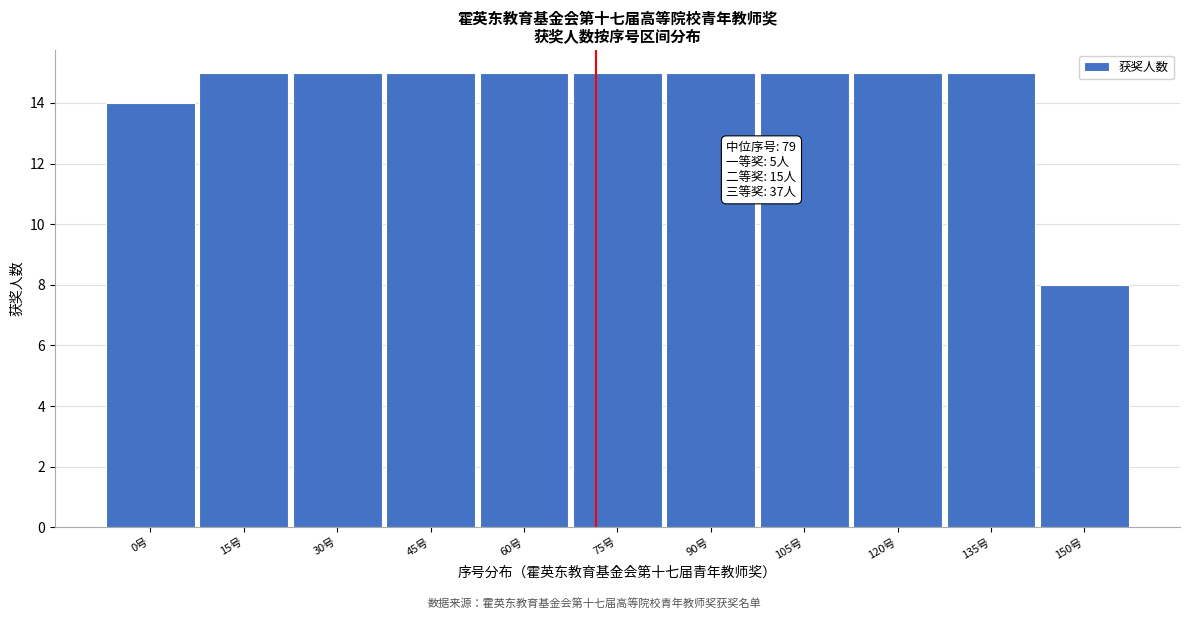

Reading left to right, list all the values displayed in this chart.

0号=14	15号=15	30号=15	45号=15	60号=15	75号=15	90号=15	105号=15	120号=15	135号=15	150号=8